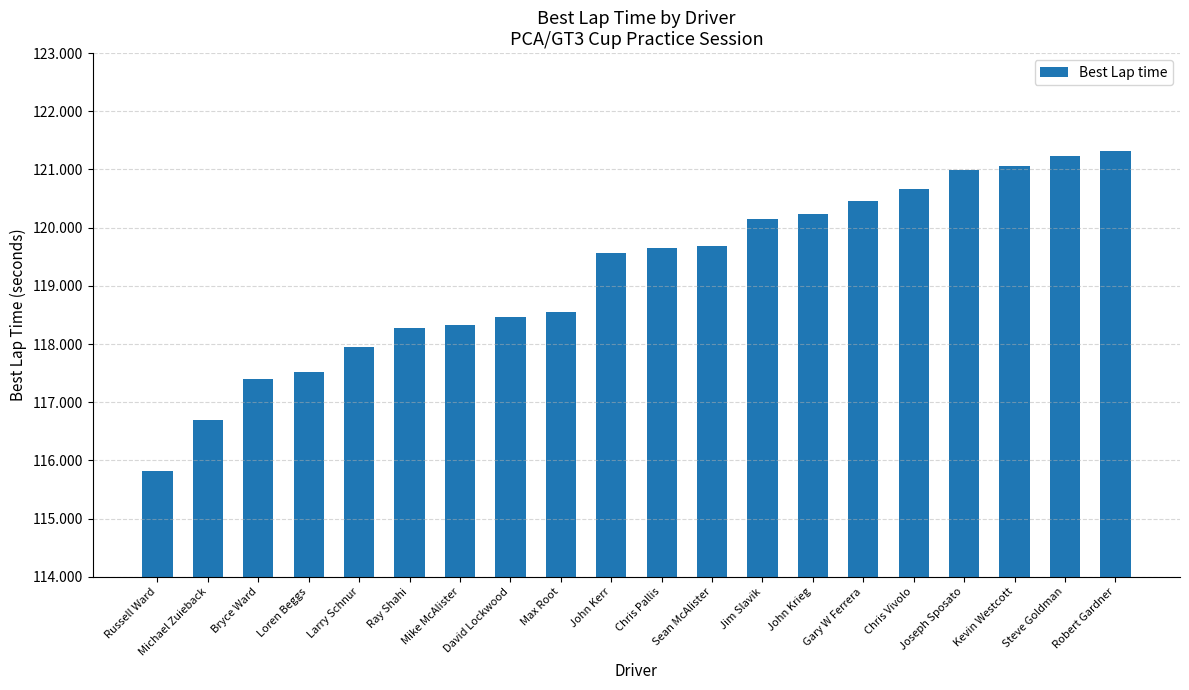

Reading left to right, transcribe all the data shown in this chart.

Russell Ward=115.8	Michael Zuieback=116.7	Bryce Ward=117.4	Loren Beggs=117.5	Larry Schnur=117.9	Ray Shahi=118.3	Mike McAlister=118.3	David Lockwood=118.5	Max Root=118.6	John Kerr=119.6	Chris Pallis=119.6	Sean McAlister=119.7	Jim Slavik=120.2	John Krieg=120.2	Gary W Ferrera=120.5	Chris Vivolo=120.7	Joseph Sposato=121.0	Kevin Westcott=121.1	Steve Goldman=121.2	Robert Gardner=121.3